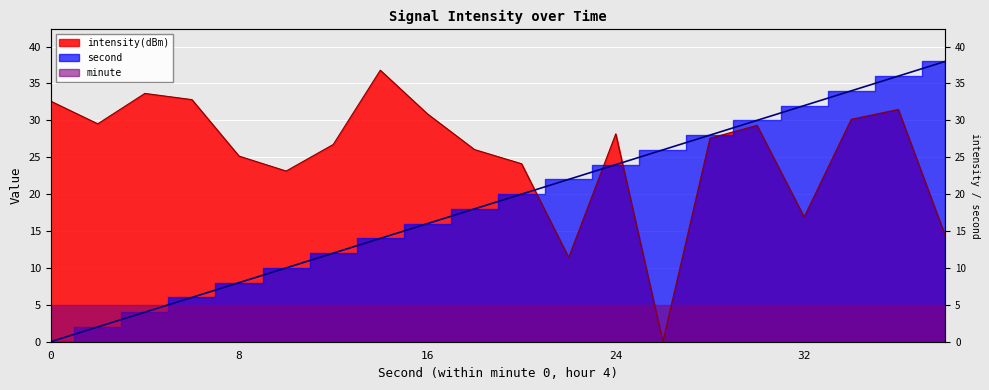

True or false: intensity(dBm) and second cross at least once.

True